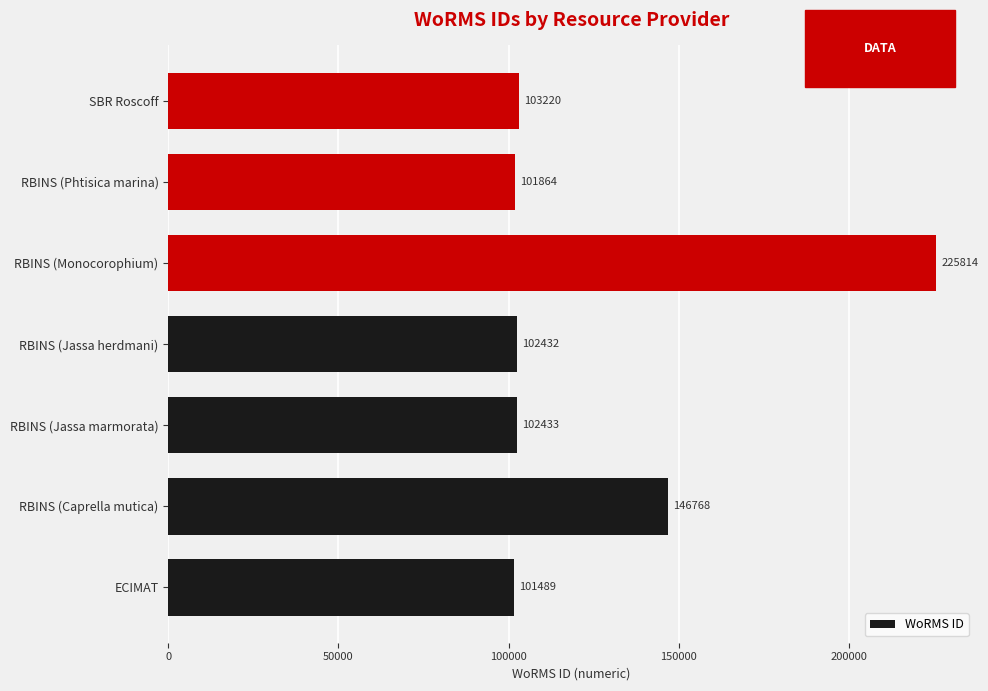

Rank the categories by value from highest to lowest.

RBINS (Monocorophium), RBINS (Caprella mutica), SBR Roscoff, RBINS (Jassa marmorata), RBINS (Jassa herdmani), RBINS (Phtisica marina), ECIMAT